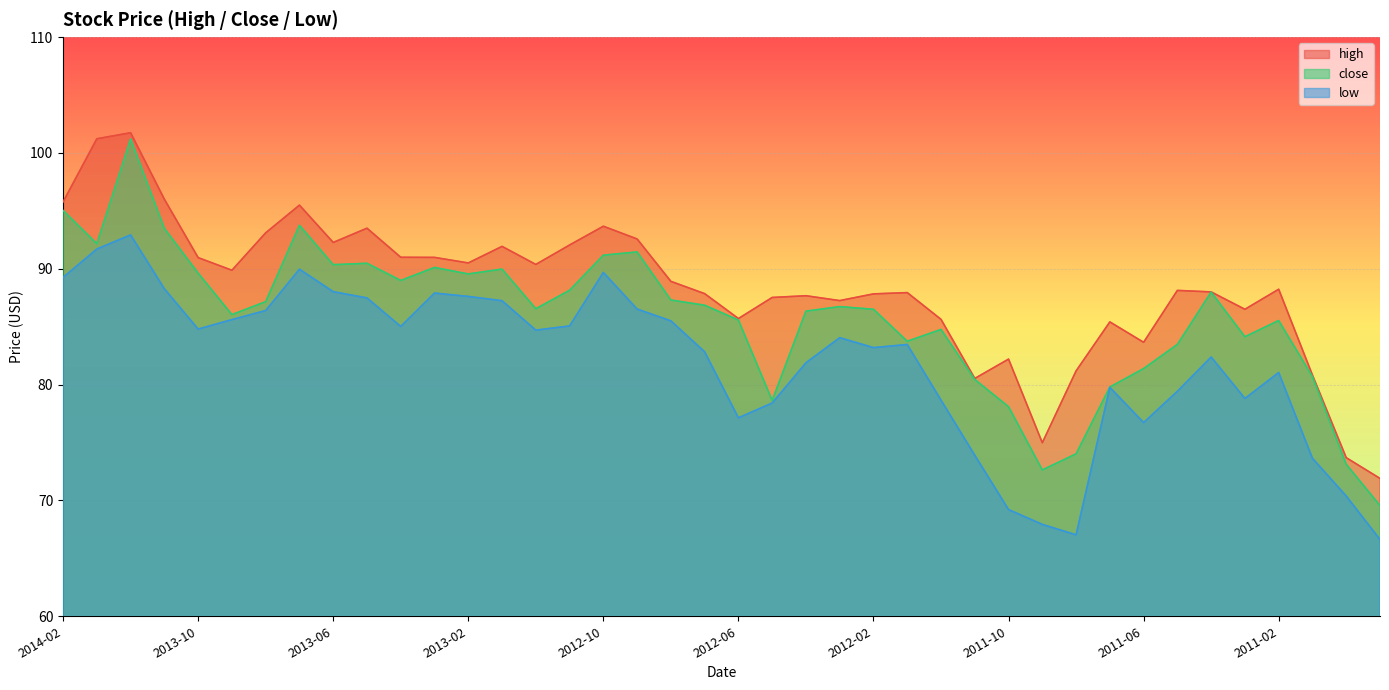

Reading left to right, extract all data points from this chart.

high: 2014-02=95.8	2014-01=101.2	2013-12=101.7	2013-11=96.0	2013-10=91.0	2013-09=89.9	2013-08=93.1	2013-07=95.5	2013-06=92.3	2013-05=93.5	2013-04=91.0	2013-03=91.0	2013-02=90.5	2013-01=91.9	2012-12=90.4	2012-11=92.0	2012-10=93.7	2012-09=92.6	2012-08=88.9	2012-07=87.8	2012-06=85.7	2012-05=87.5	2012-04=87.7	2012-03=87.2	2012-02=87.8	2012-01=87.9	2011-12=85.6	2011-11=80.5	2011-10=82.2	2011-09=75.0	2011-08=81.2	2011-07=85.4	2011-06=83.7	2011-05=88.1	2011-04=88.0	2011-03=86.5	2011-02=88.2	2011-01=80.8	2010-12=73.7	2010-11=71.9
close: 2014-02=95.0	2014-01=92.2	2013-12=101.2	2013-11=93.5	2013-10=89.6	2013-09=86.0	2013-08=87.2	2013-07=93.8	2013-06=90.3	2013-05=90.5	2013-04=89.0	2013-03=90.1	2013-02=89.5	2013-01=90.0	2012-12=86.5	2012-11=88.1	2012-10=91.2	2012-09=91.5	2012-08=87.3	2012-07=86.8	2012-06=85.6	2012-05=78.6	2012-04=86.3	2012-03=86.7	2012-02=86.5	2012-01=83.7	2011-12=84.8	2011-11=80.4	2011-10=78.1	2011-09=72.6	2011-08=74.0	2011-07=79.8	2011-06=81.4	2011-05=83.5	2011-04=88.0	2011-03=84.1	2011-02=85.5	2011-01=80.7	2010-12=73.1	2010-11=69.6
low: 2014-02=89.2	2014-01=91.7	2013-12=92.9	2013-11=88.3	2013-10=84.8	2013-09=85.6	2013-08=86.4	2013-07=90.0	2013-06=88.0	2013-05=87.5	2013-04=85.0	2013-03=87.9	2013-02=87.6	2013-01=87.2	2012-12=84.7	2012-11=85.1	2012-10=89.7	2012-09=86.5	2012-08=85.5	2012-07=82.8	2012-06=77.1	2012-05=78.4	2012-04=81.9	2012-03=84.0	2012-02=83.2	2012-01=83.5	2011-12=78.7	2011-11=73.9	2011-10=69.2	2011-09=67.9	2011-08=67.0	2011-07=79.8	2011-06=76.7	2011-05=79.4	2011-04=82.4	2011-03=78.8	2011-02=81.0	2011-01=73.6	2010-12=70.4	2010-11=66.6